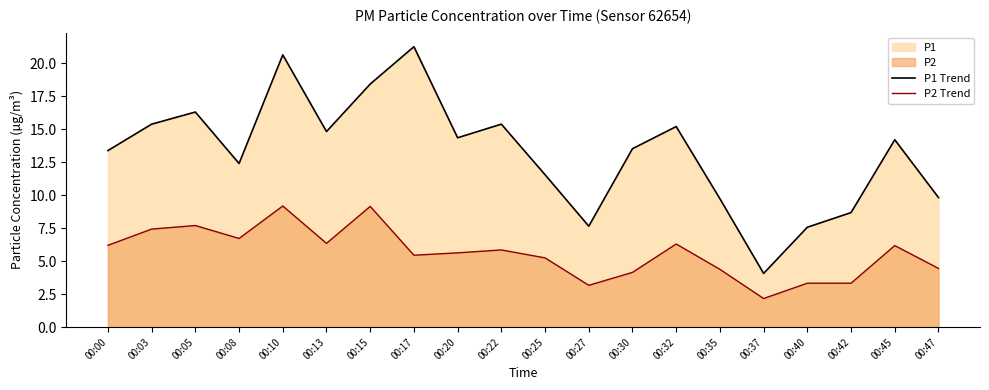

Rank the series by their average value, from highest to lowest.

P1 Trend, P2 Trend